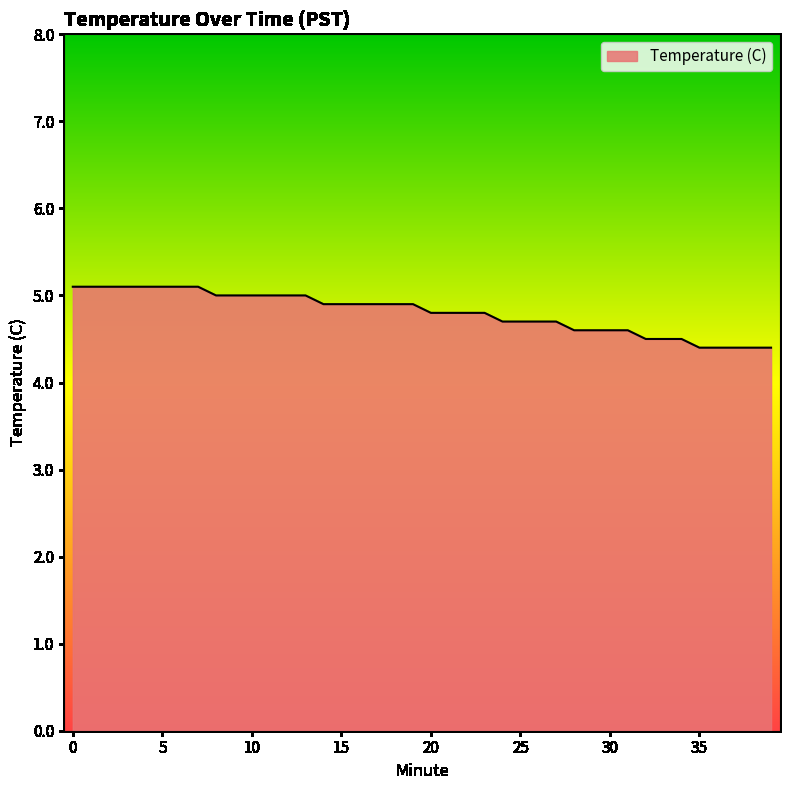

What is the difference between the maximum and minimum values?

0.7